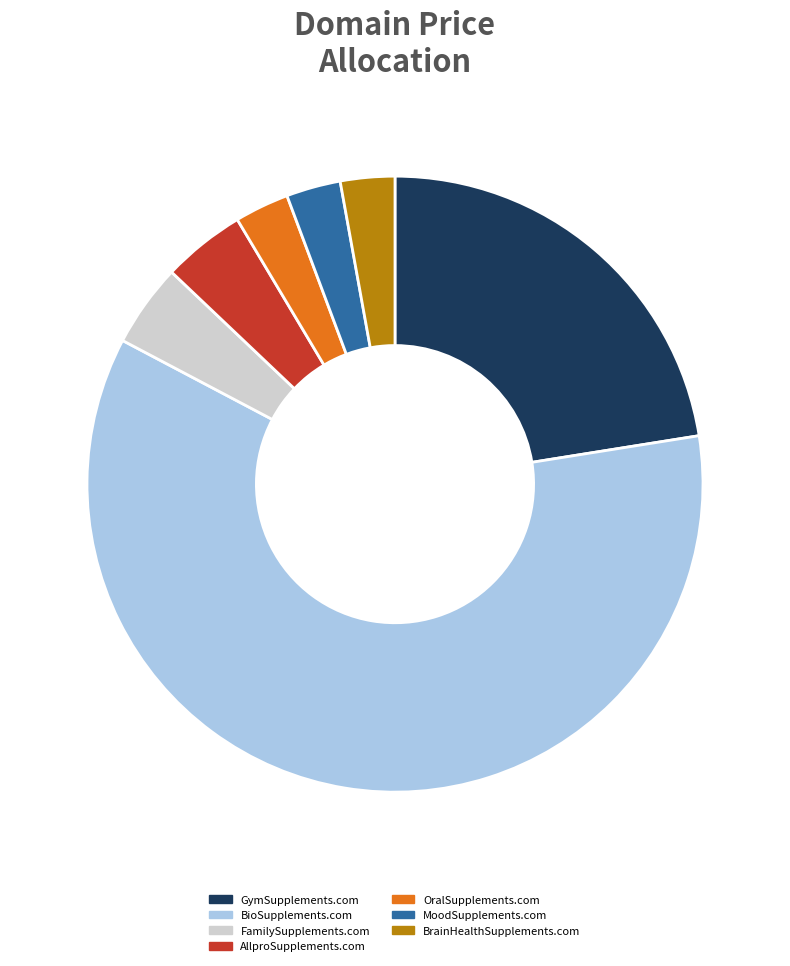

True or false: AllproSupplements.com accounts for 4% of the total.

True